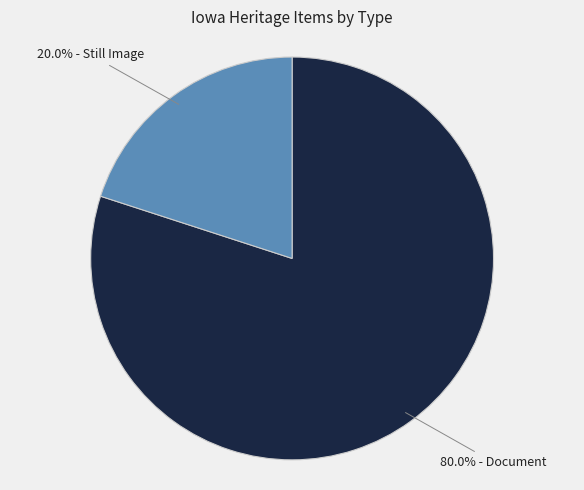

Does any single category account for the majority?

Yes